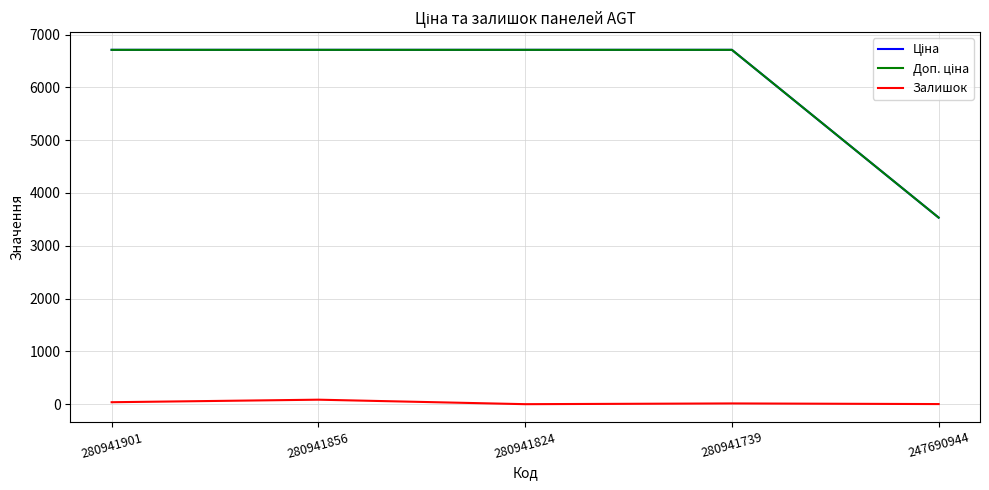

Is this an area chart (filled region under the line)?

No